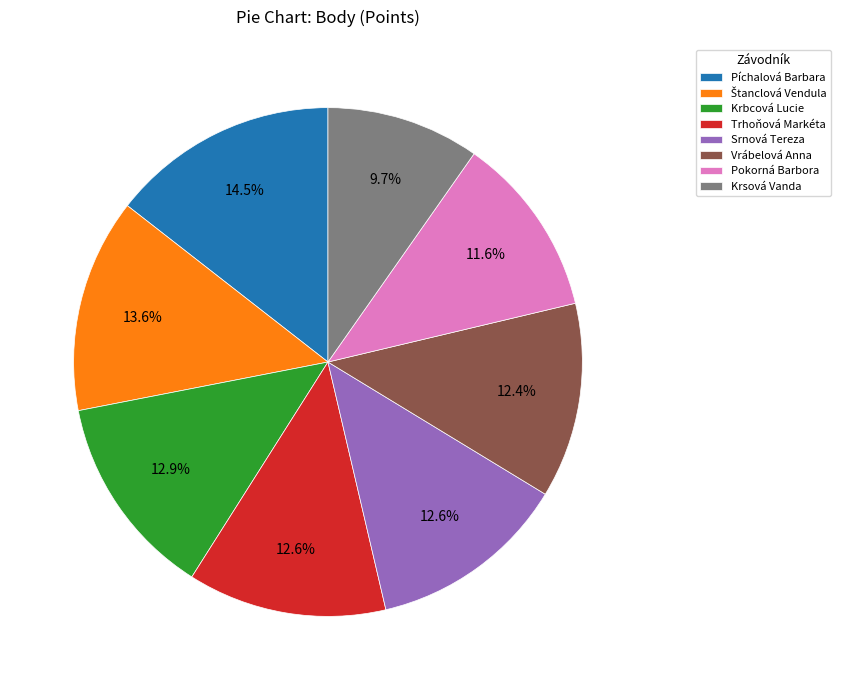

Is Krsová Vanda the majority of the pie?

No